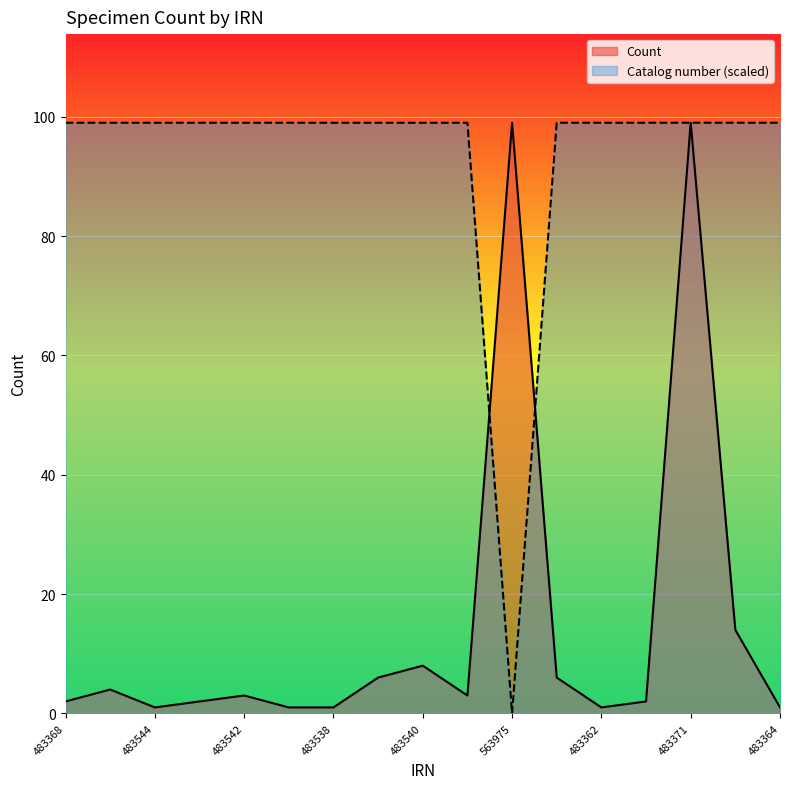

Rank the series by their maximum value, from highest to lowest.

Count, Catalog number